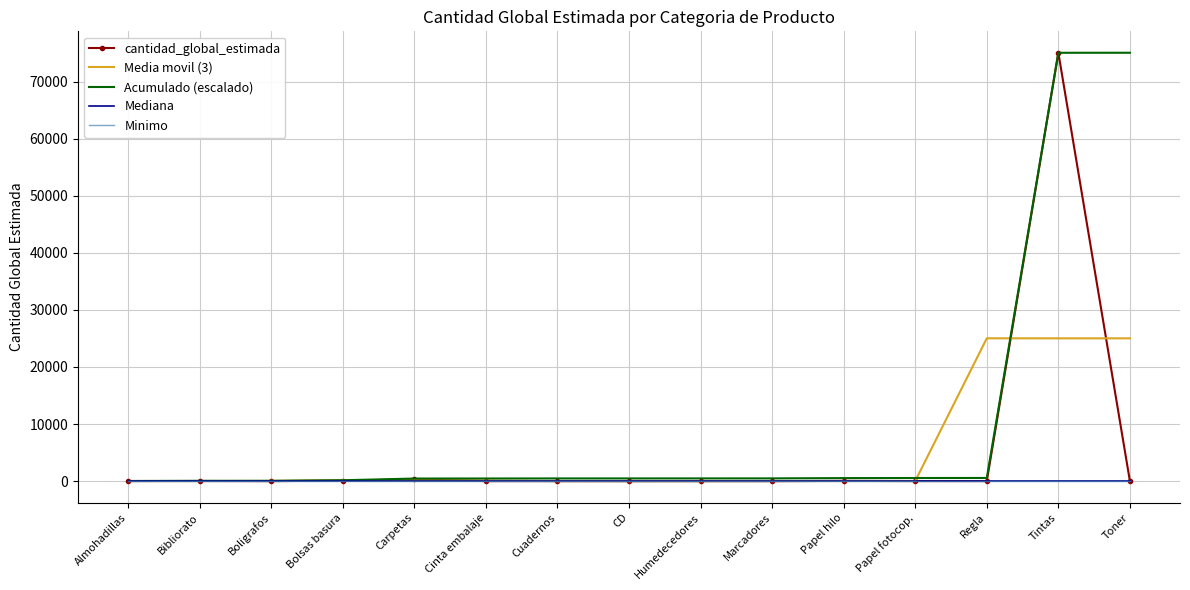

Is it true that Acumulado (escalado) equals 75039.0 at Toner?

True